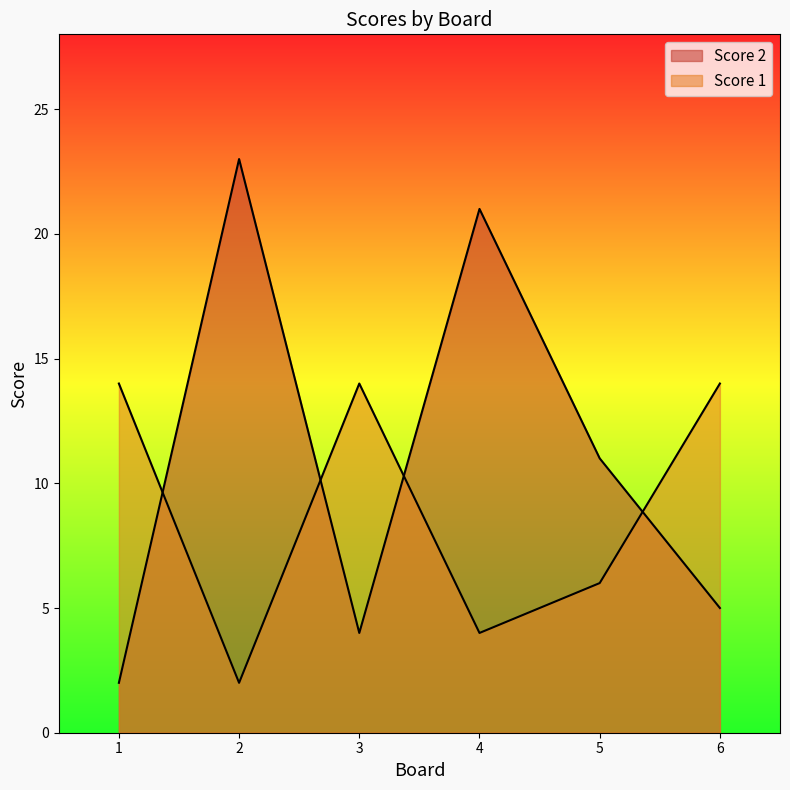

Where is the first local maximum for Score 2?

2